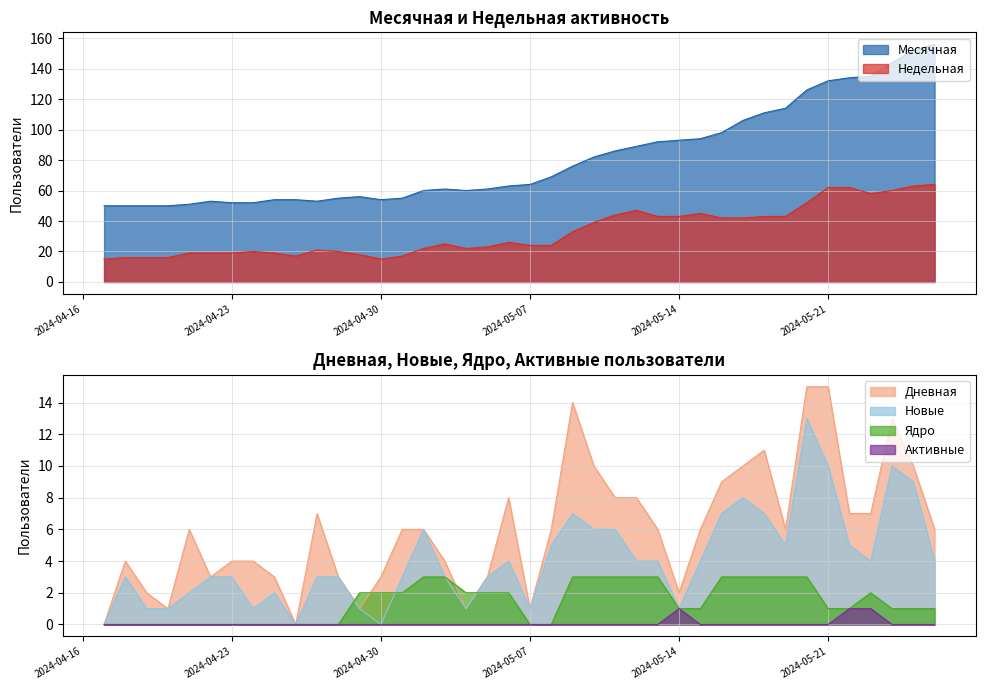

At how many categories does at least one series exceed 107?

9